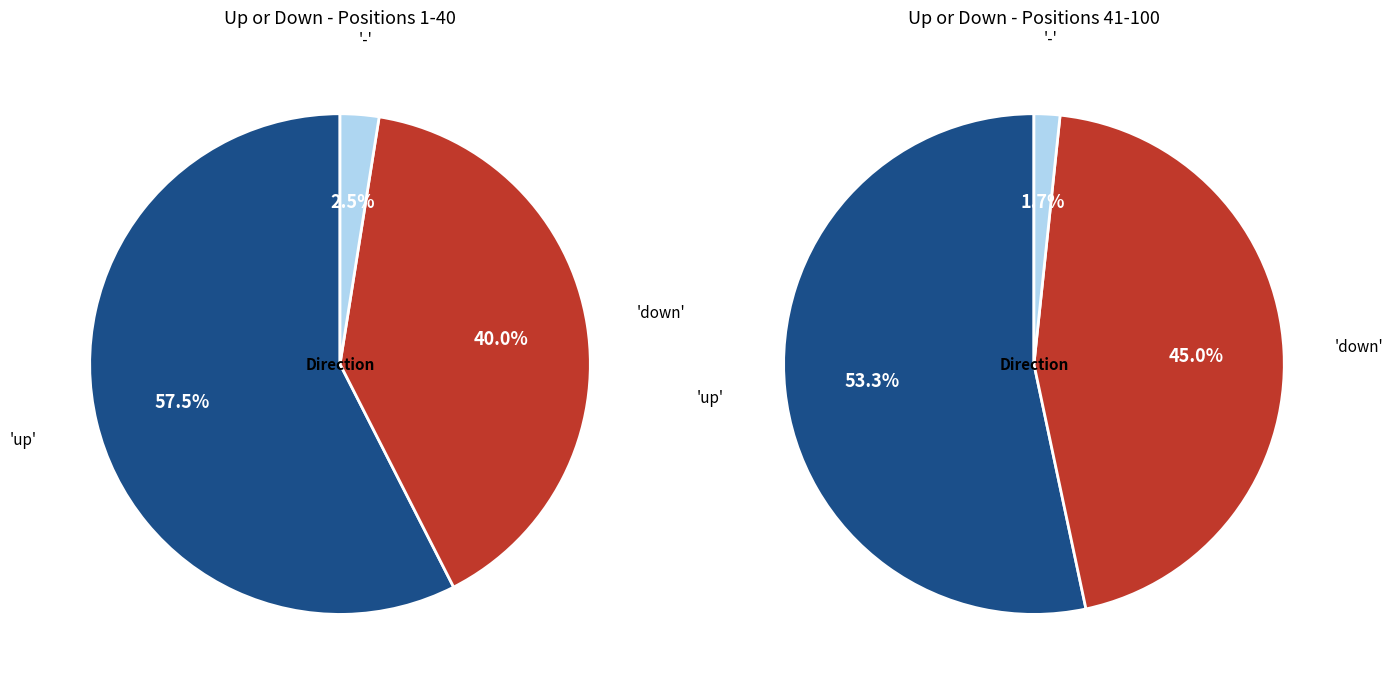

Does - account for over 50% of the chart?

No